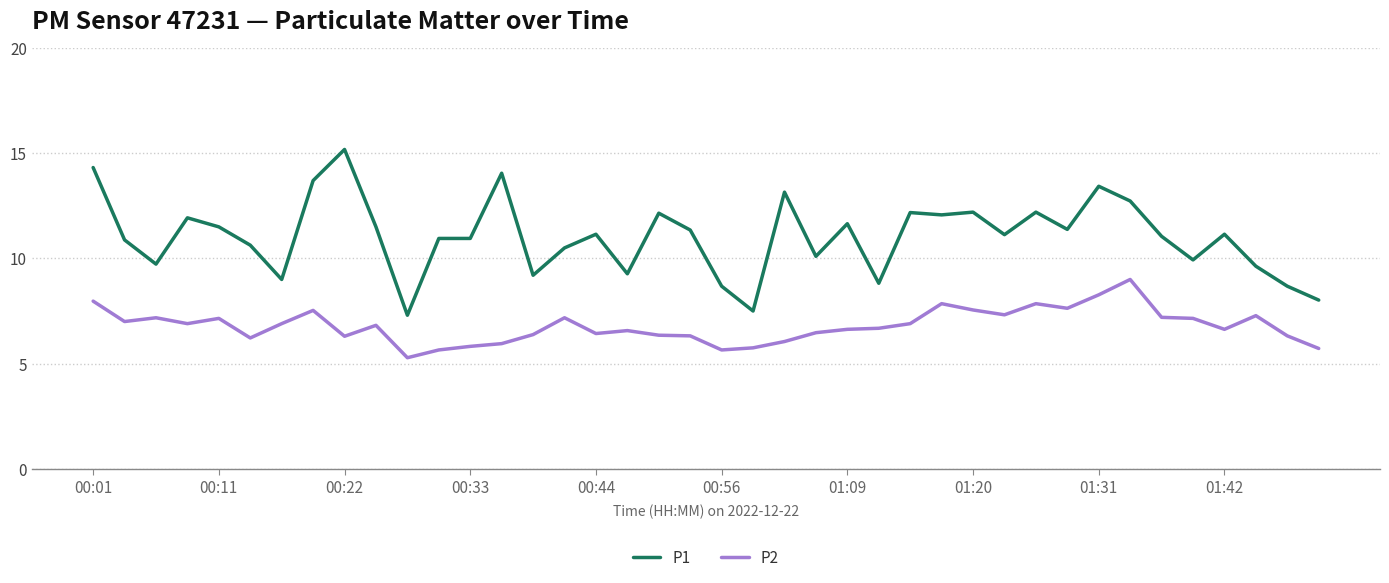

Which series has the largest total across all categories?

P1